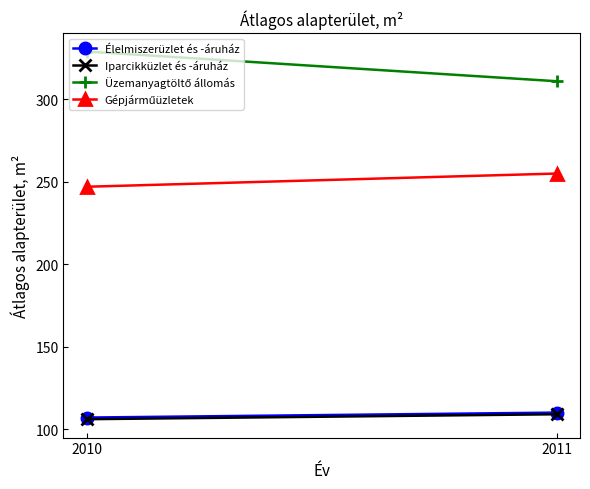

What is the sum of all Élelmiszerüzlet és -áruház values?

217